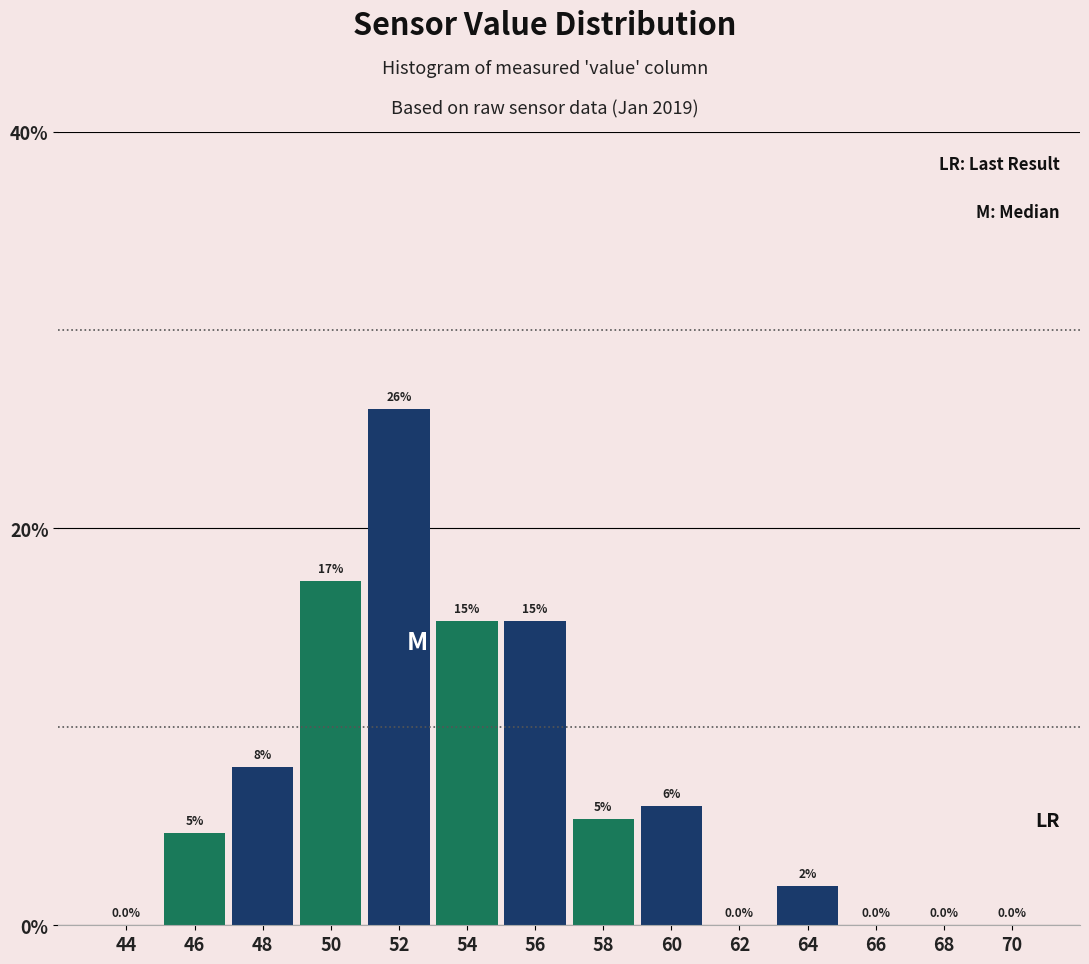

The value at 56 is 20.4. True or false?

False